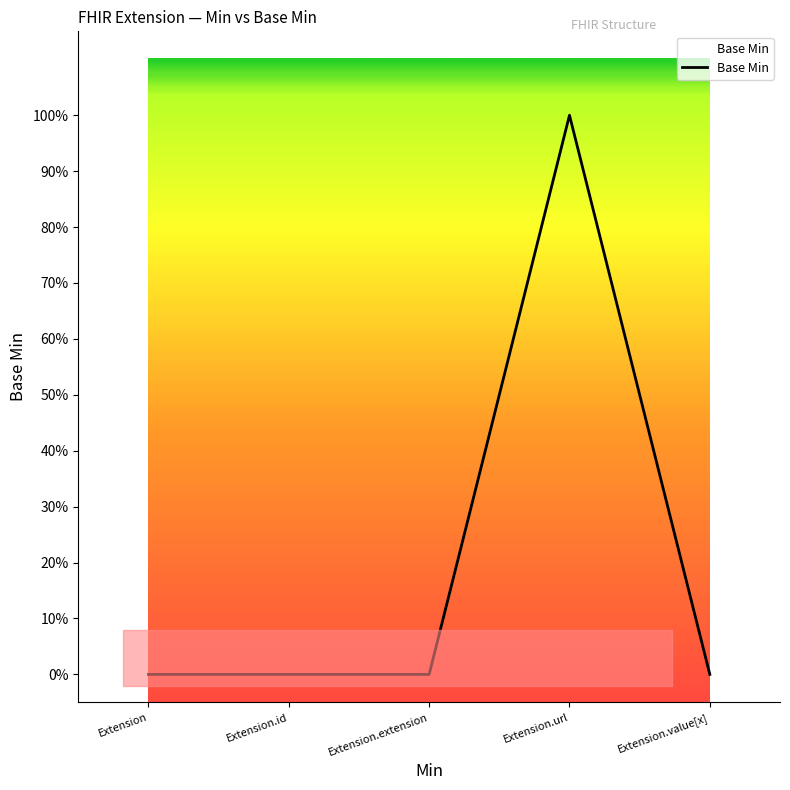

What is the sum of all values?

1